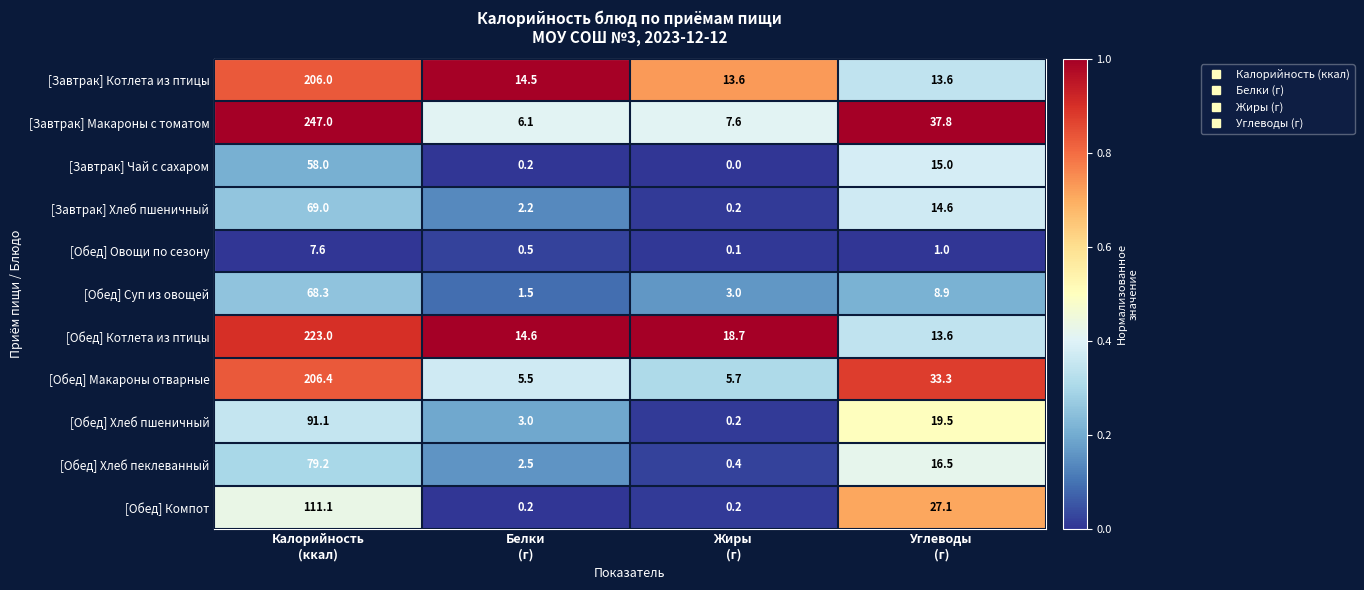

What is the maximum value shown in the chart?

247.0